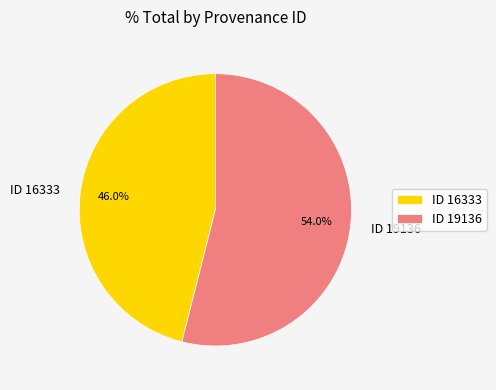

The ID 16333 slice represents 37% of the pie. True or false?

False